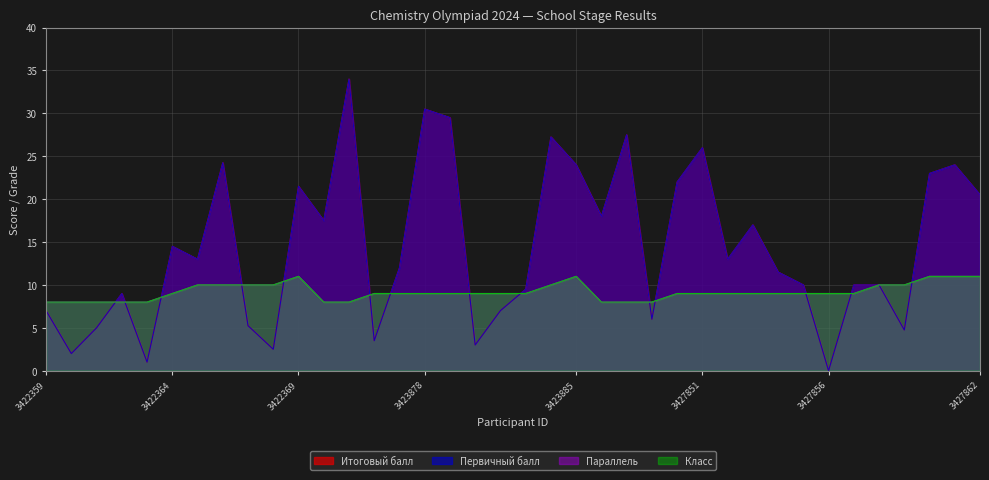

Is it true that Итоговый балл equals 1.0 at 3422363?

True